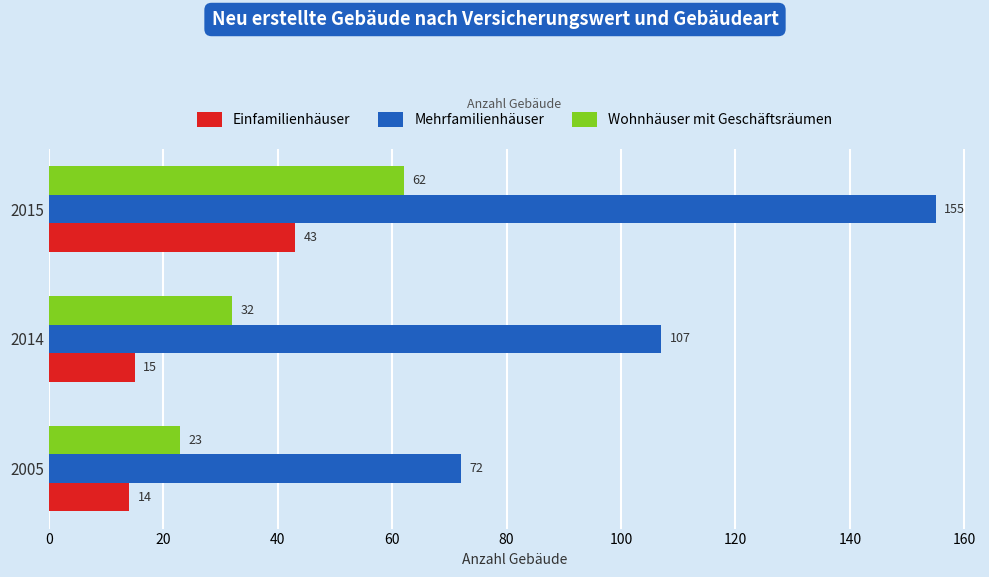

At 2014, list the series in order from largest to smallest.

Mehrfamilienhäuser, Wohnhäuser mit Geschäftsräumen, Einfamilienhäuser